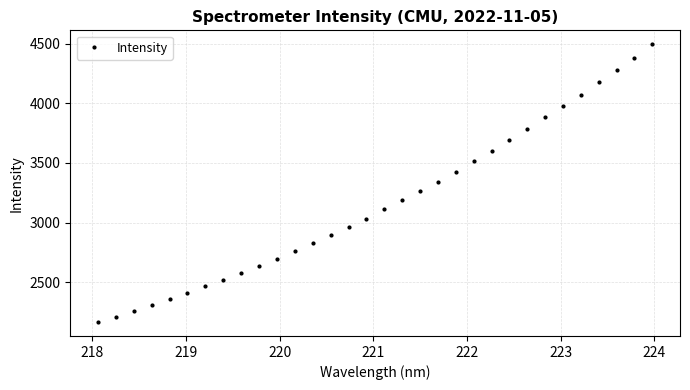

What is the minimum value shown in the chart?

2165.7